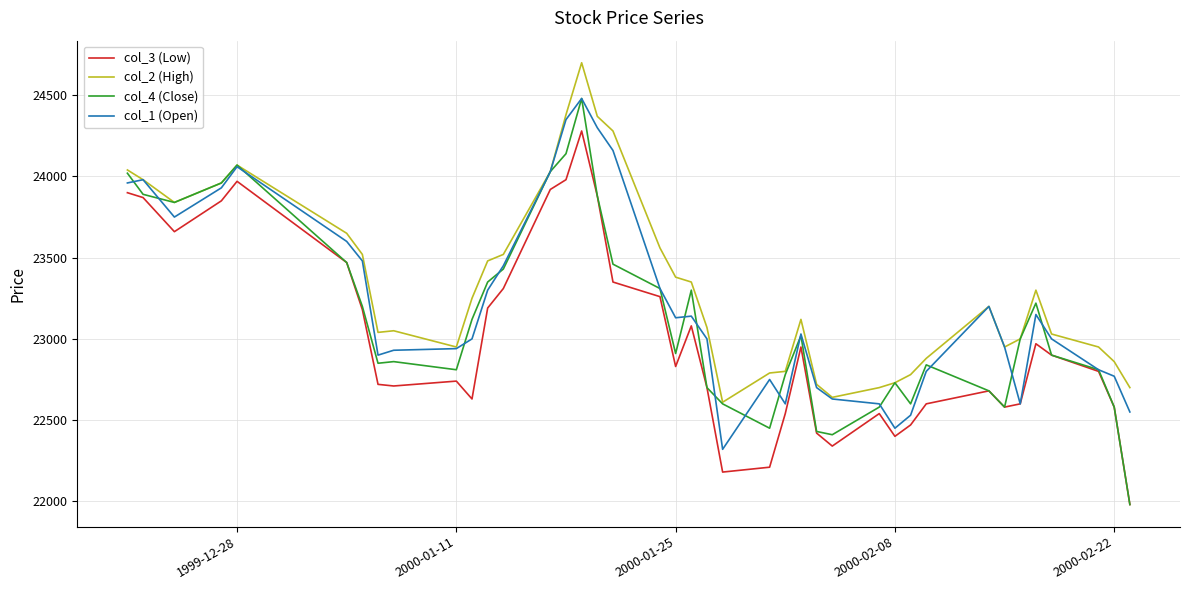

True or false: col_2 (High) and col_3 (Low) cross at least once.

False